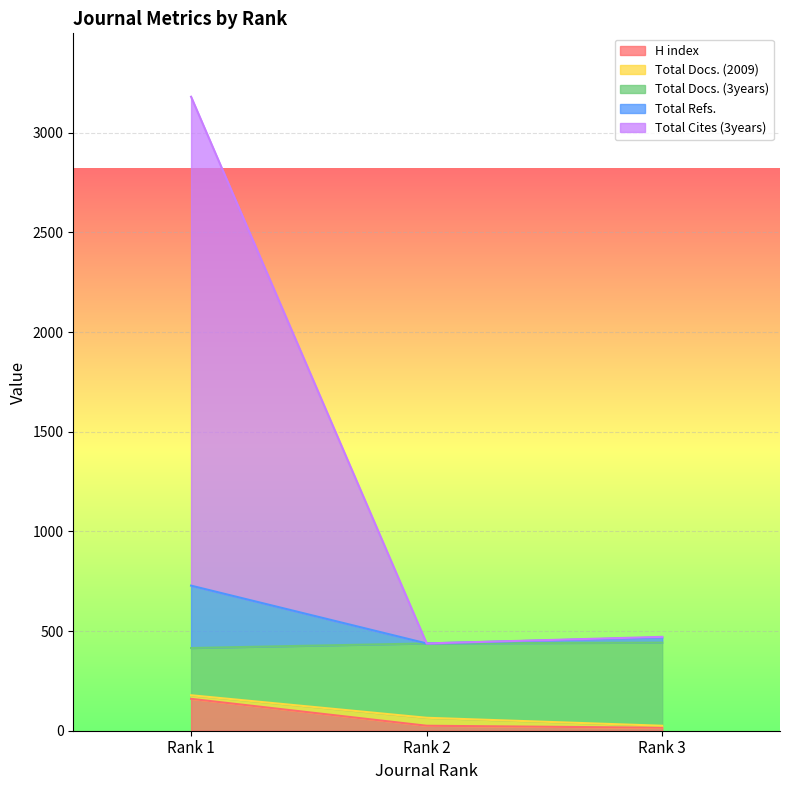

The value of H index at Rank 1 is 160. True or false?

True